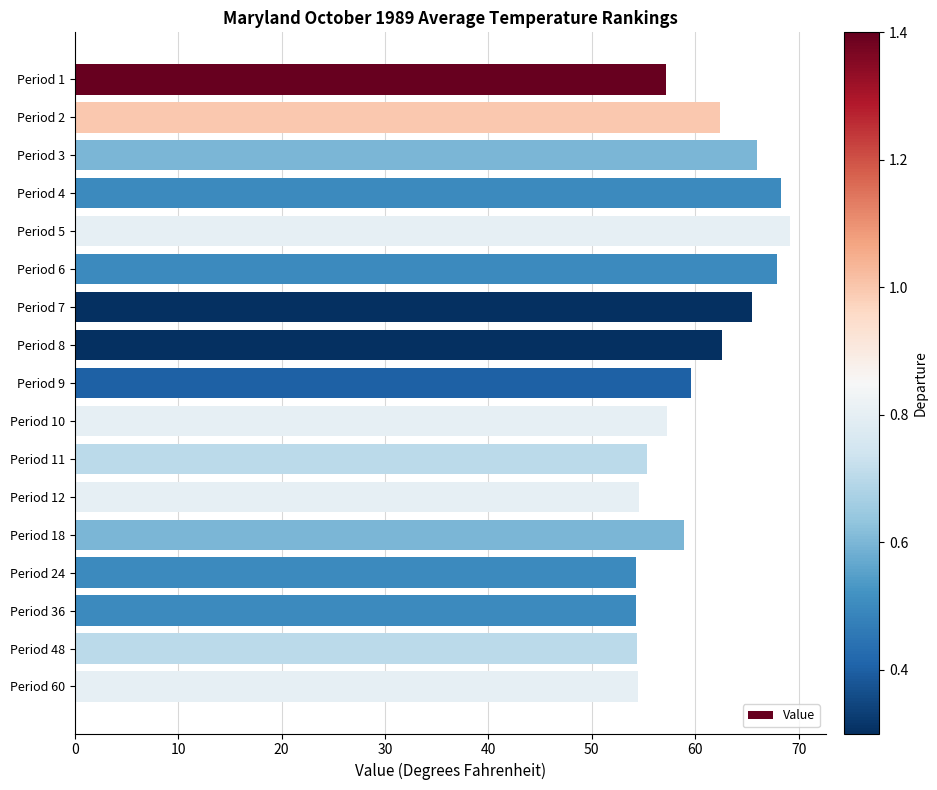

What is the sum of the values at Period 48 and Period 12?

109.0